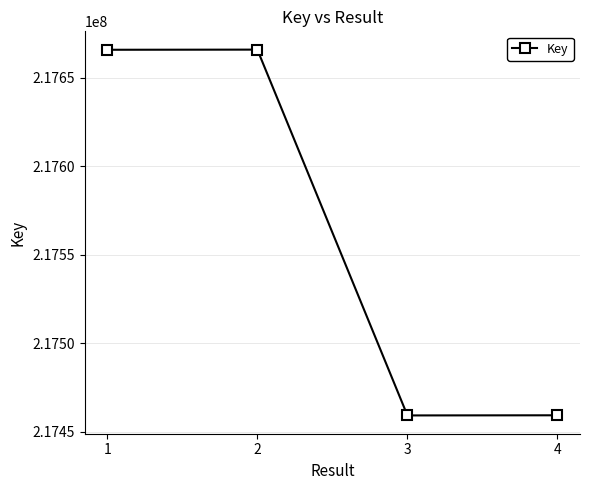

What is the average value?

217562566